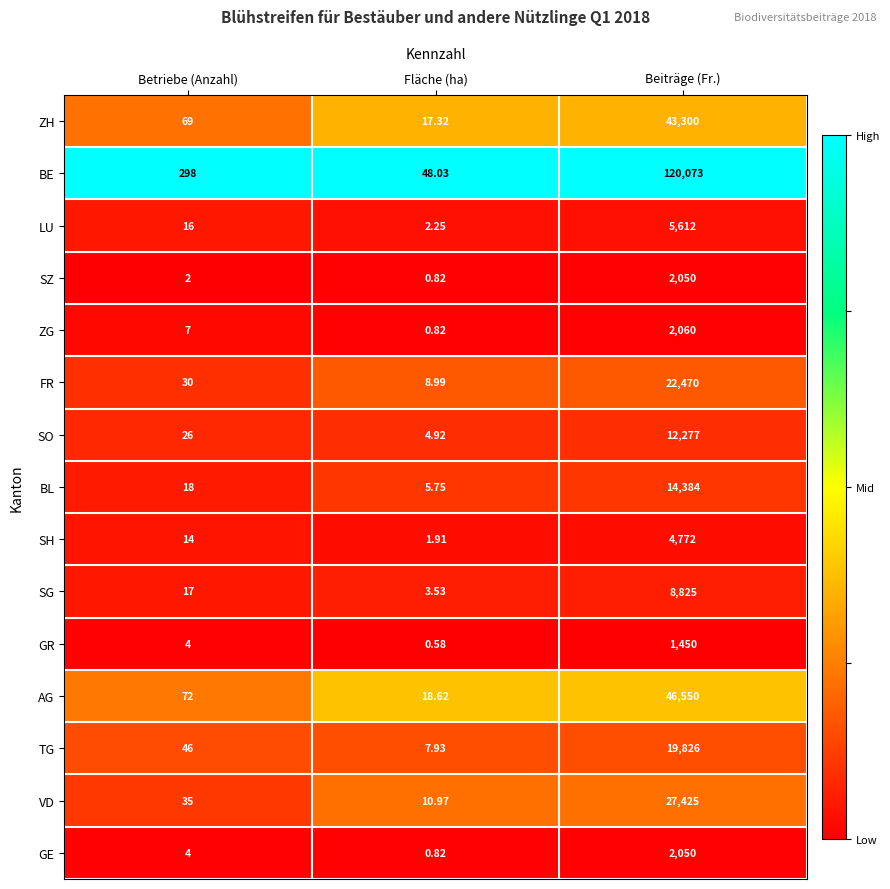

Which series has the widest spread of values?

BE